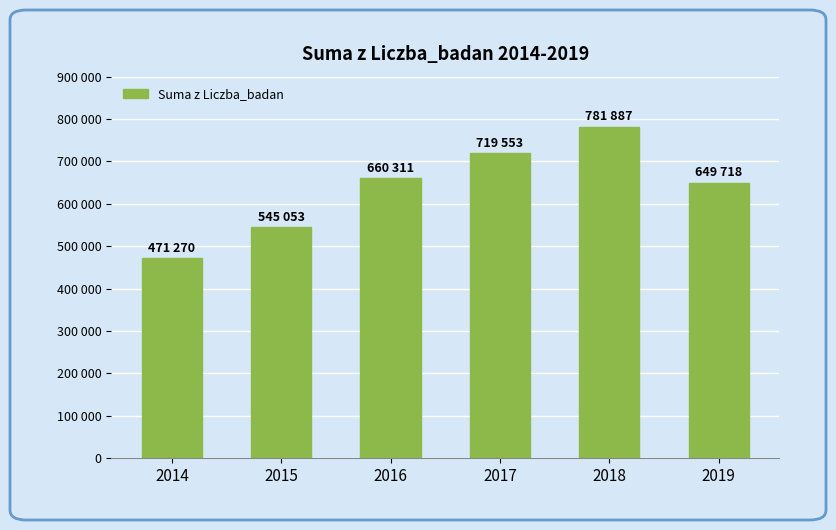

Rank the categories by value from highest to lowest.

2018, 2017, 2016, 2019, 2015, 2014